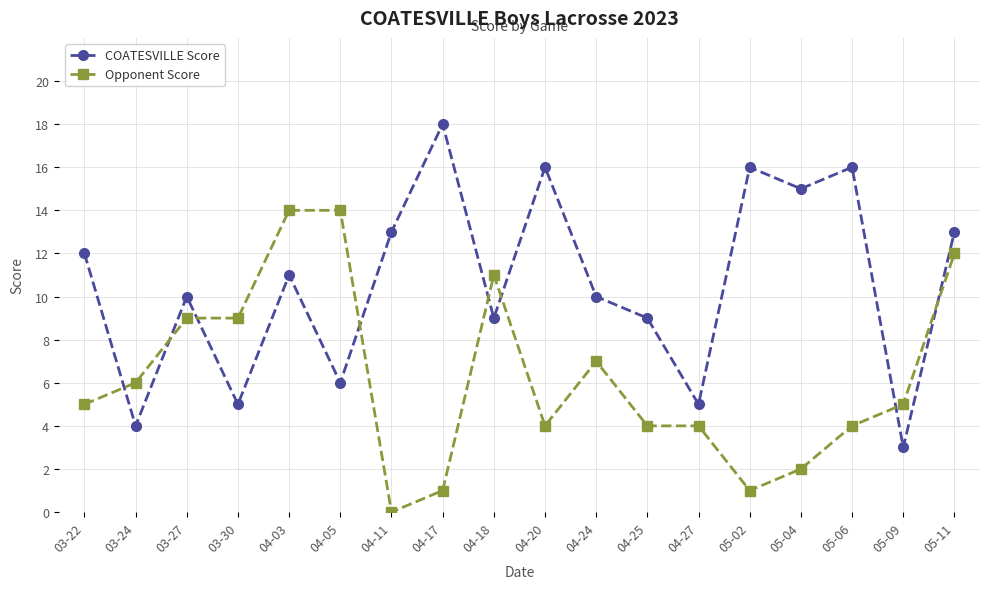

What is the greatest value displayed?

18